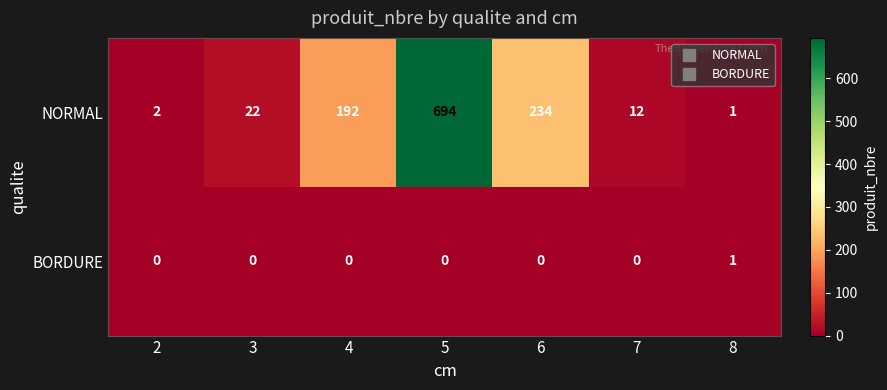

Reading left to right, list all the values displayed in this chart.

NORMAL: 2=2	3=22	4=192	5=694	6=234	7=12	8=1
BORDURE: 2=0	3=0	4=0	5=0	6=0	7=0	8=1